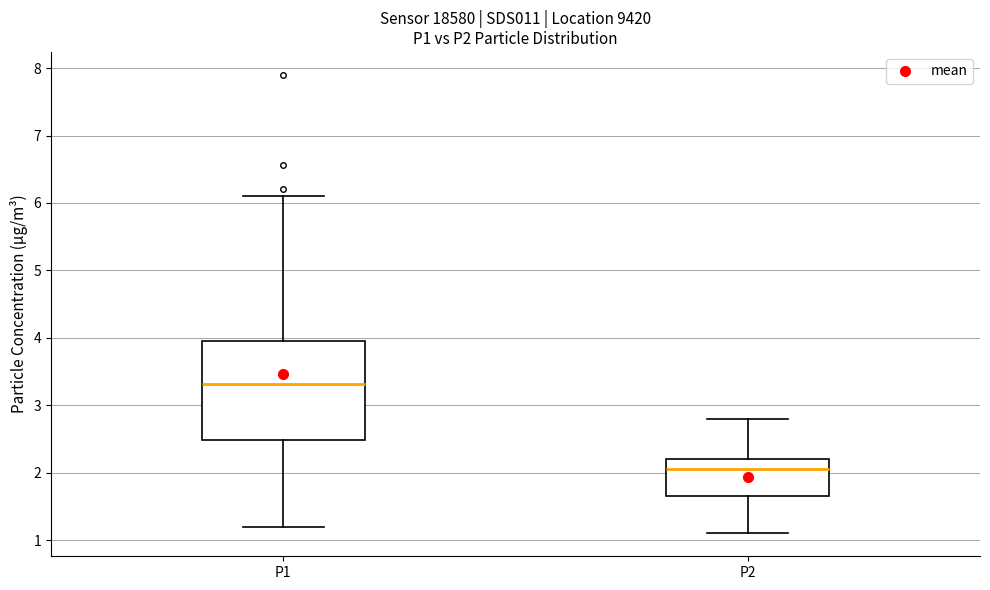

Which box is the tallest, from its lower edge to its upper edge?

P1